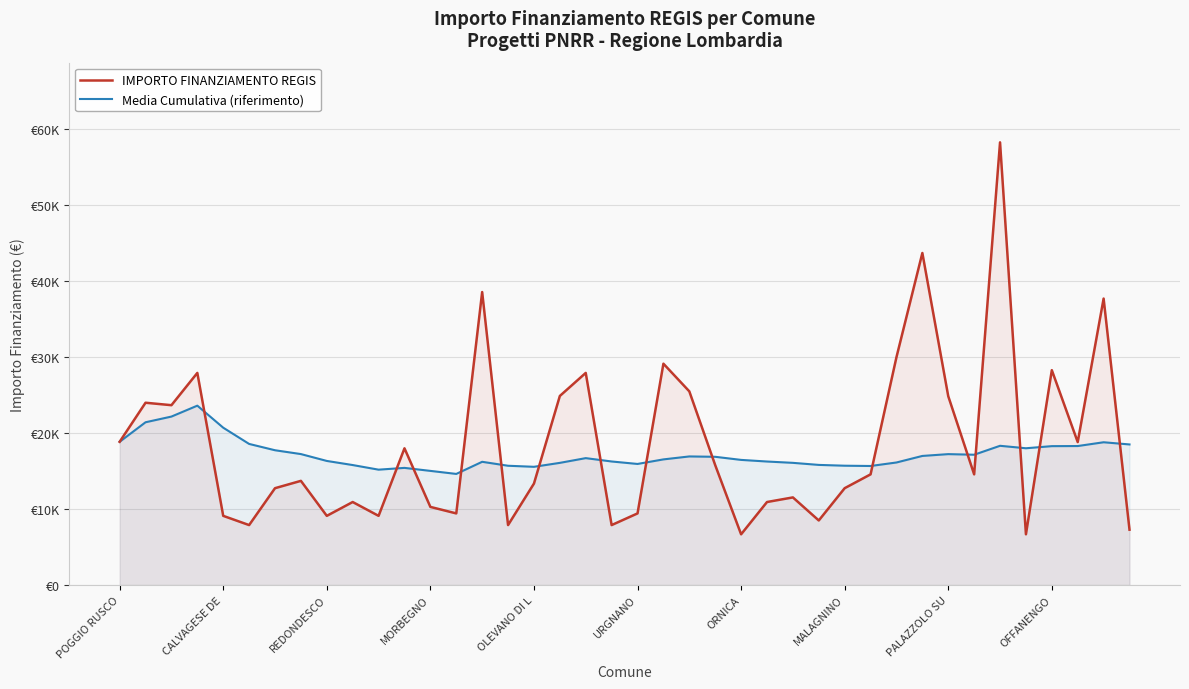

What is the label of the 39th point from the left?

38